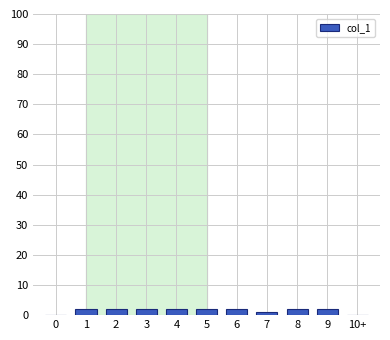

Reading left to right, list all the values displayed in this chart.

0=0	1=2	2=2	3=2	4=2	5=2	6=2	7=1	8=2	9=2	10+=0